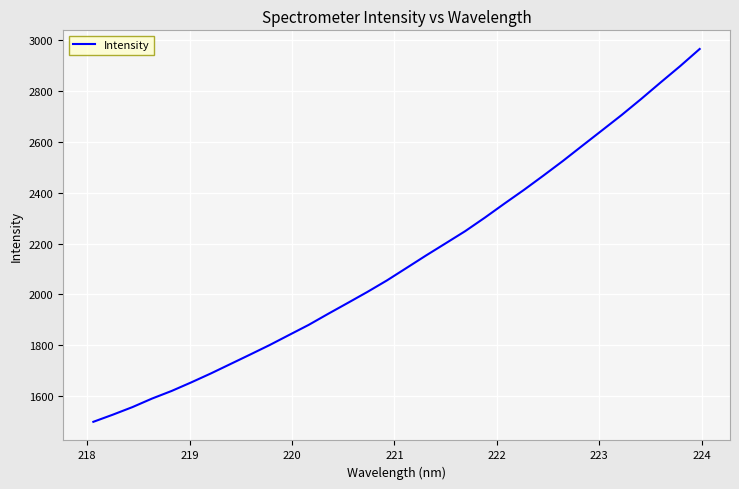

What is the smallest value displayed?

1497.8